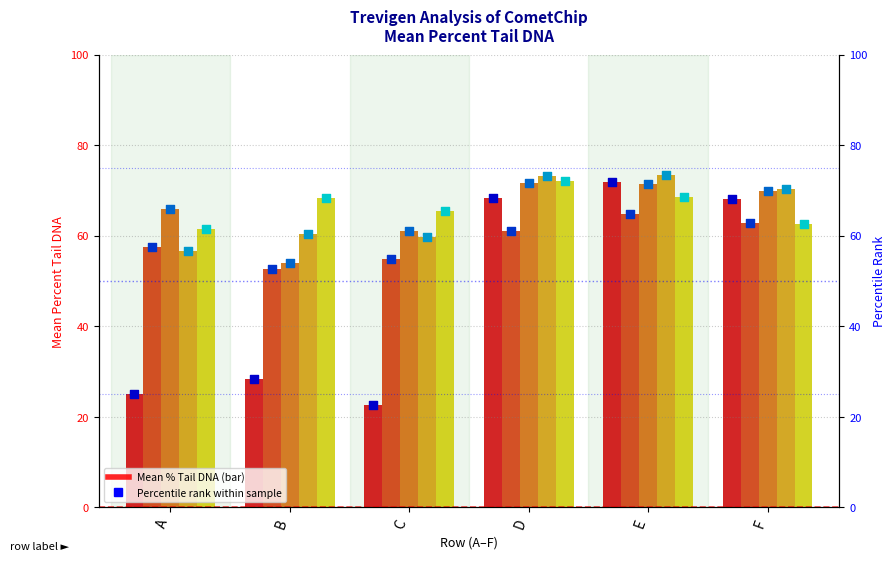

Which series has the largest total across all categories?

5